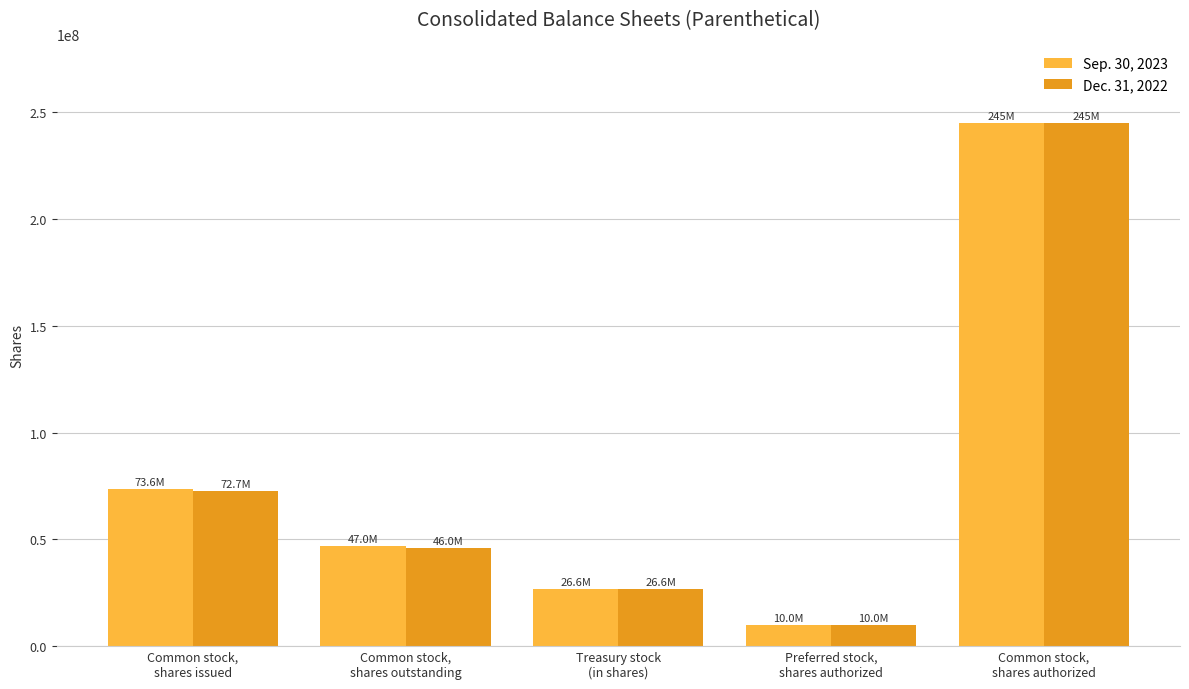

Reading left to right, transcribe all the data shown in this chart.

Sep. 30, 2023: Common stock,
shares issued=73600427	Common stock,
shares outstanding=46981211	Treasury stock
(in shares)=26619216	Preferred stock,
shares authorized=10000000	Common stock,
shares authorized=245000000
Dec. 31, 2022: Common stock,
shares issued=72651280	Common stock,
shares outstanding=46032064	Treasury stock
(in shares)=26619216	Preferred stock,
shares authorized=10000000	Common stock,
shares authorized=245000000